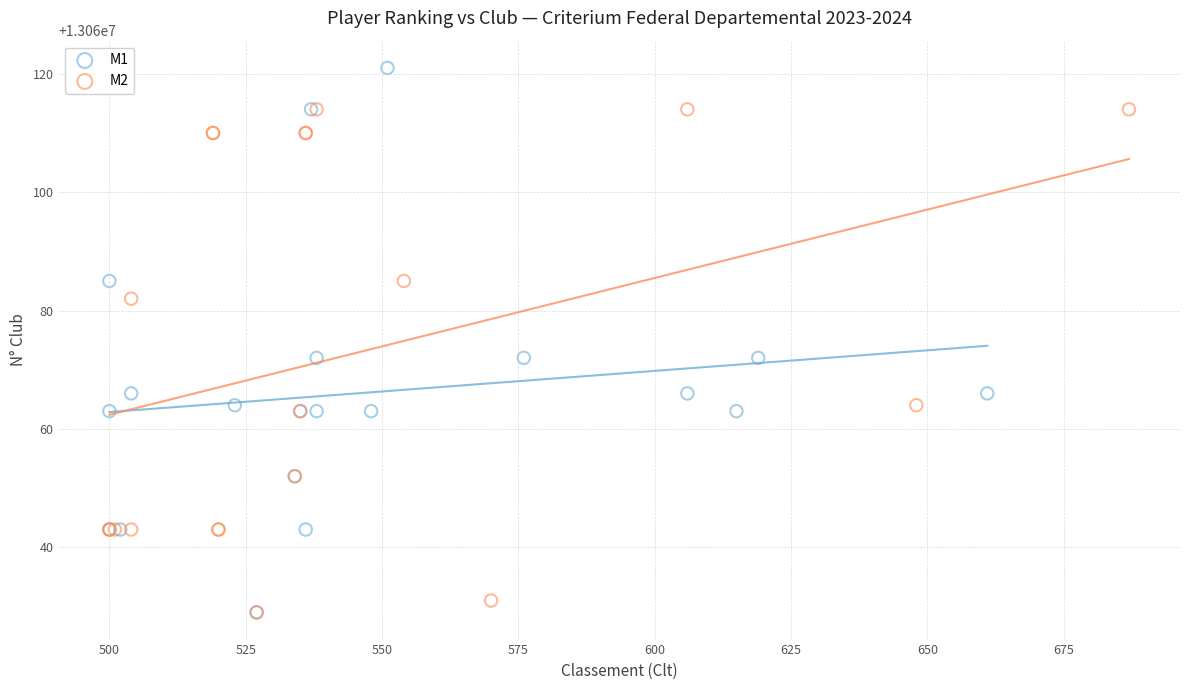

Which series reaches the maximum Y coordinate?

M1